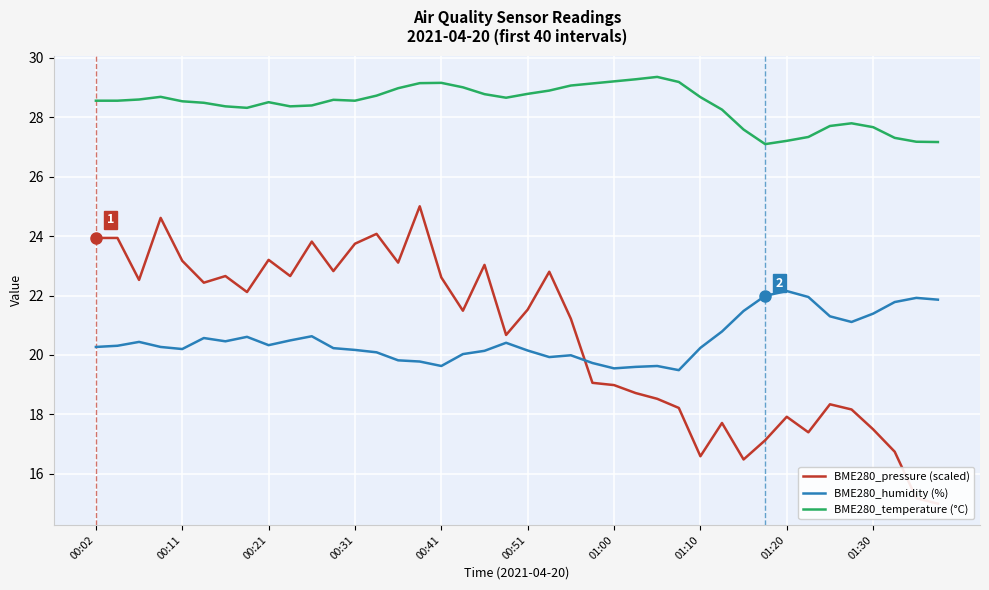

True or false: BME280_temperature (°C) and BME280_humidity (%) intersect in this chart.

False